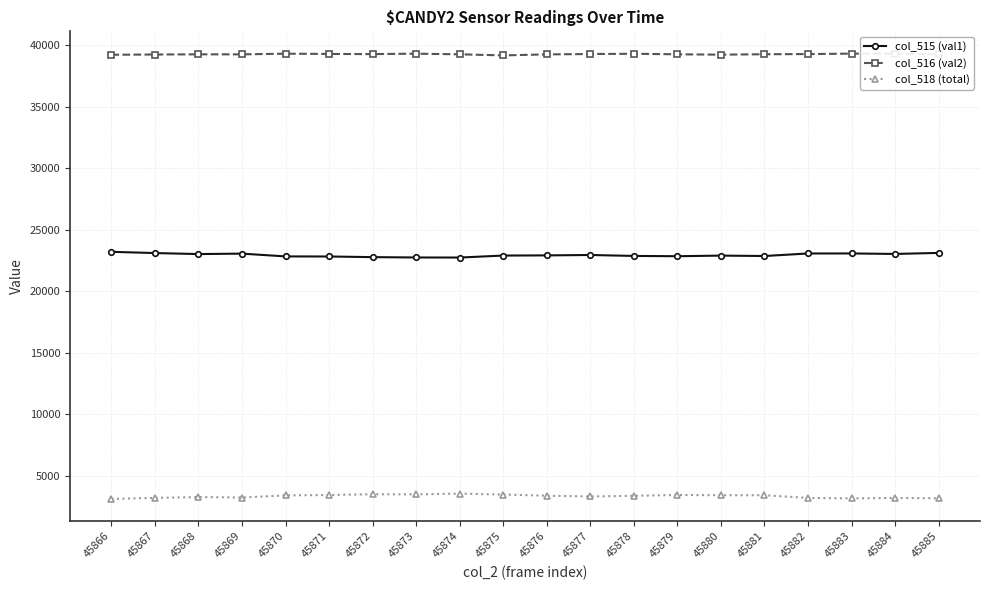

How many interior local peaks does the col_518 (total) series have?

5